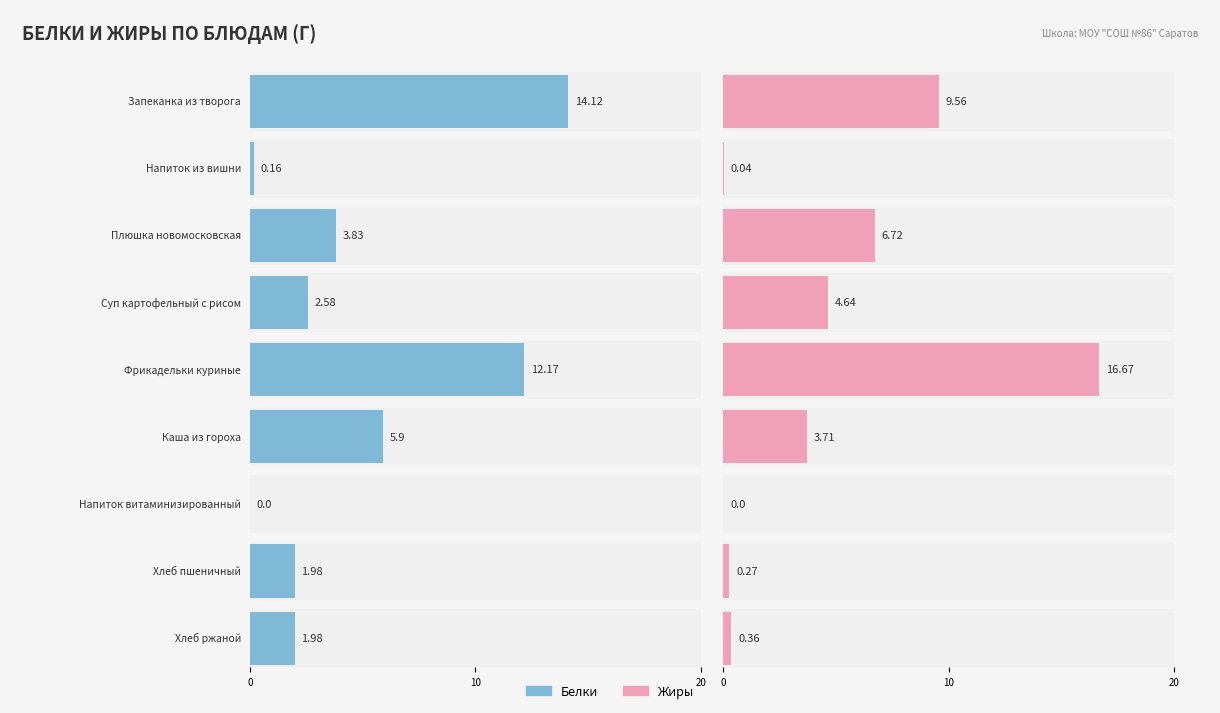

Reading right to left, transcribe all the data shown in this chart.

Белки: 2.0	2.0	0.0	5.9	12.2	2.6	3.8	0.2	14.1
Жиры: 0.4	0.3	0.0	3.7	16.7	4.6	6.7	0.0	9.6